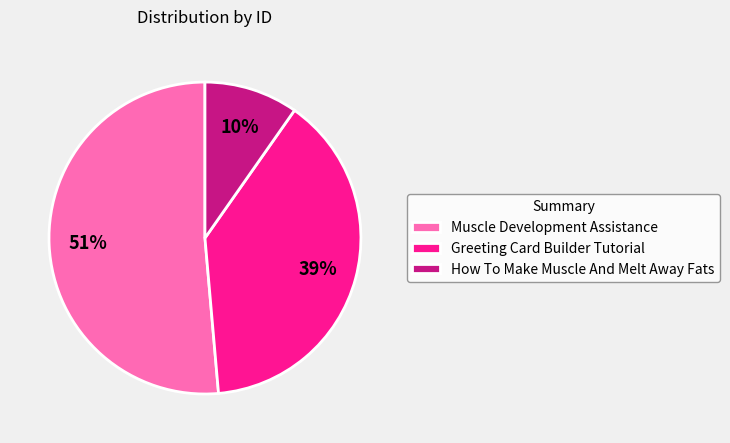

To the nearest percent, what is the average slice percentage?

33%